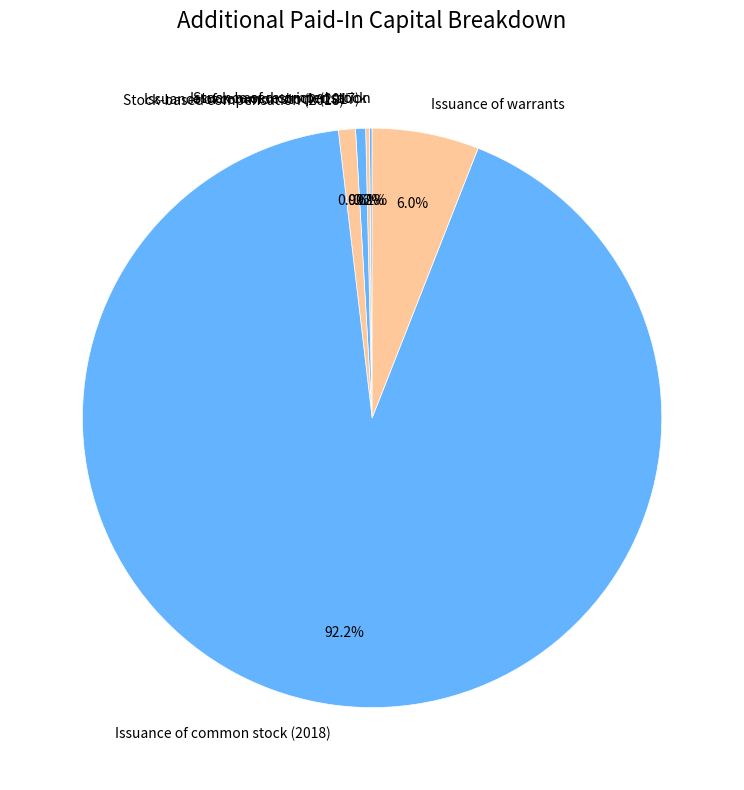

Is there any slice that represents more than half of the pie?

Yes